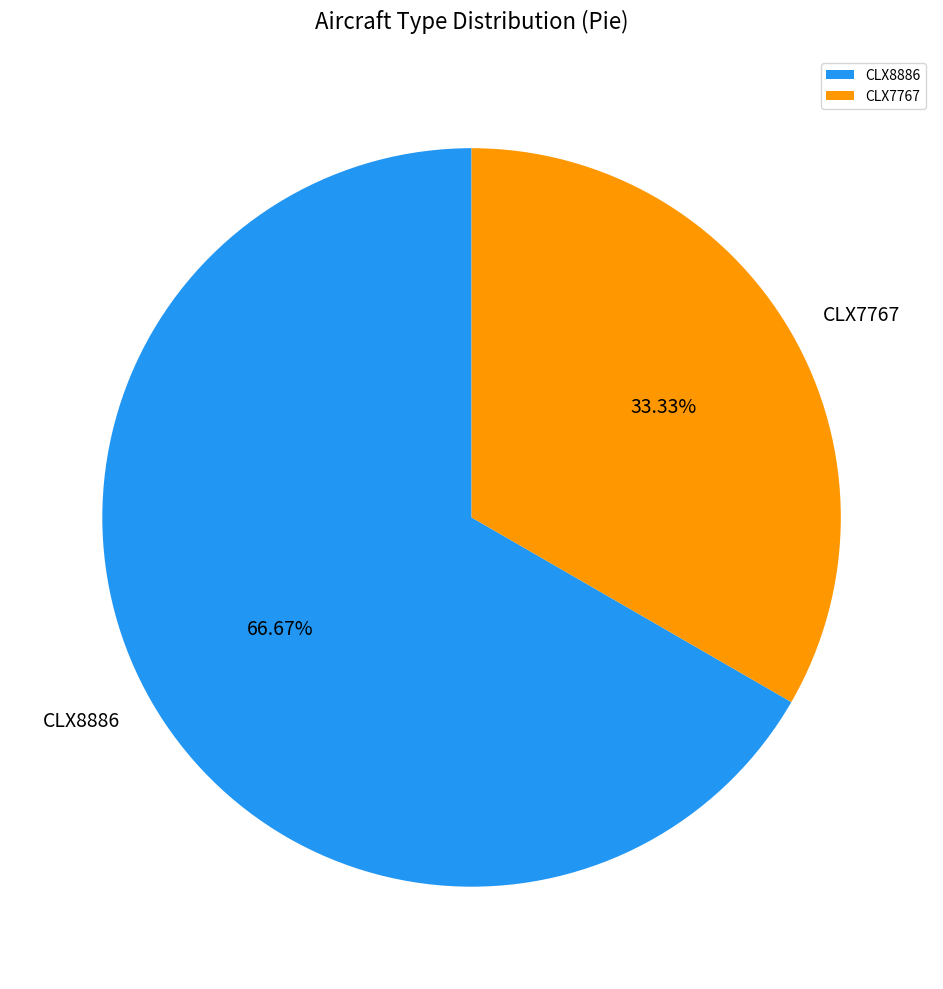

Do CLX7767 and CLX8886 together represent more than half of the pie?

Yes